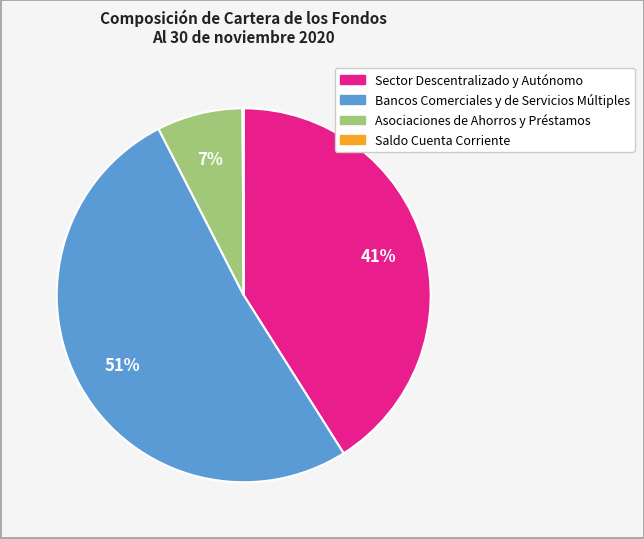

Which category has the biggest portion of the pie?

Bancos Comerciales y de Servicios Múltiples